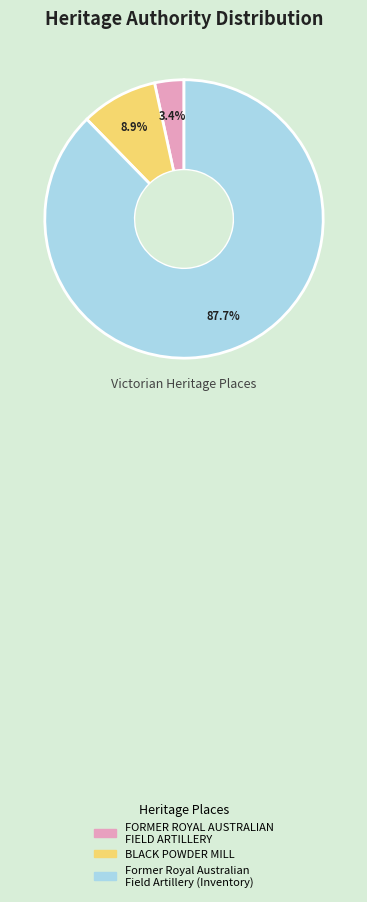

How many slices are in this pie chart?

3